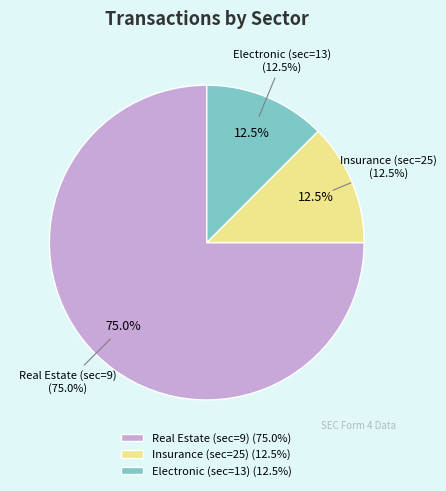

What percentage do Real Estate (sec=9) and Electronic (sec=13) together represent?

87.5%